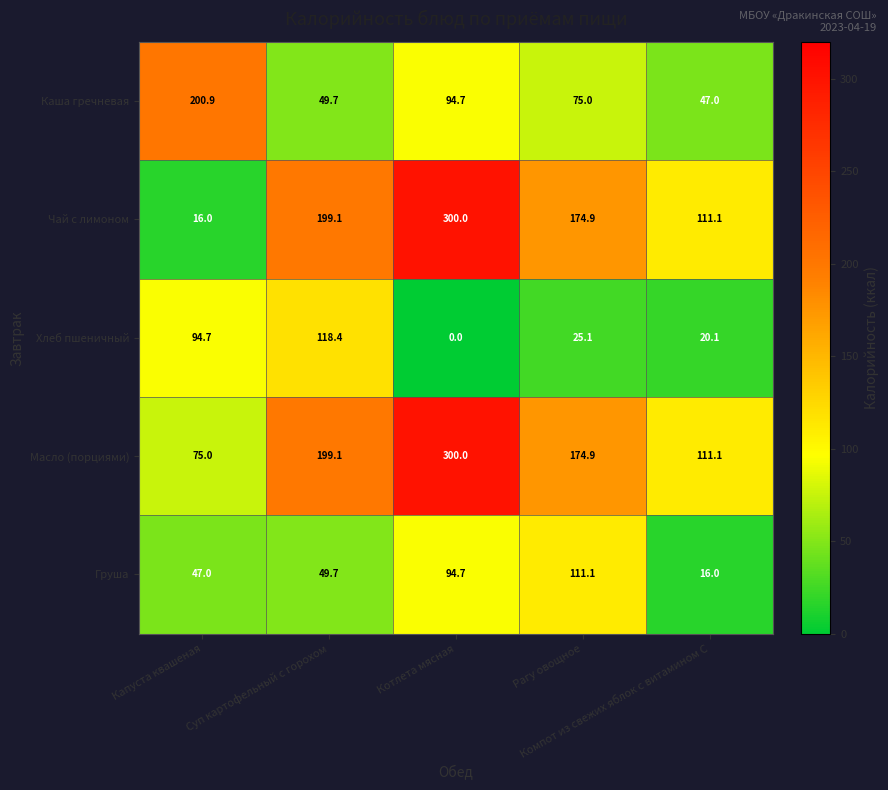

What is the minimum value for Чай с лимоном?

16.0